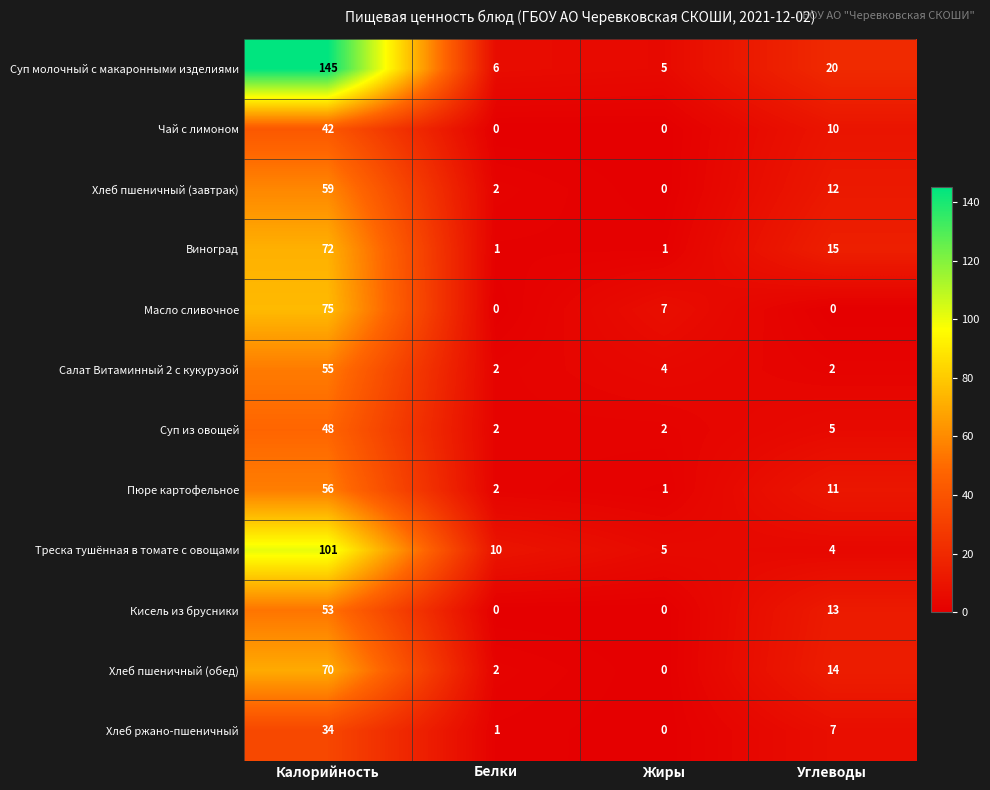

Which series has the widest spread of values?

Суп молочный с макаронными изделиями